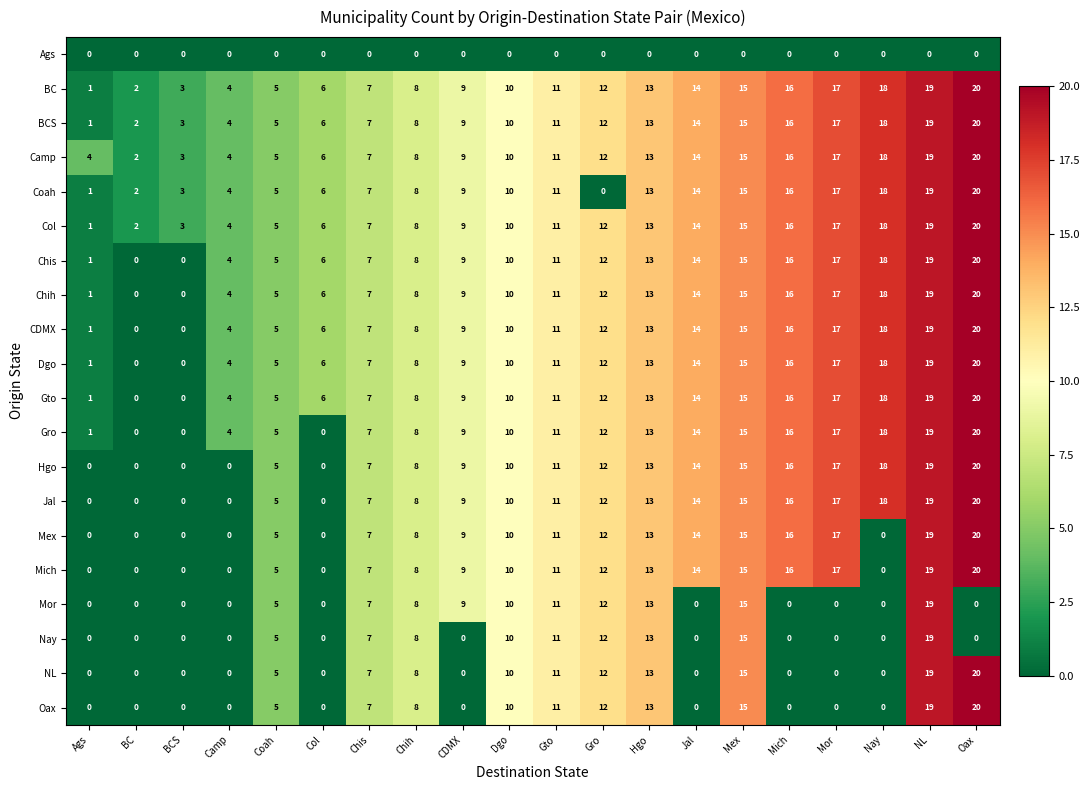

At which category is the sum across all series the highest?

NL